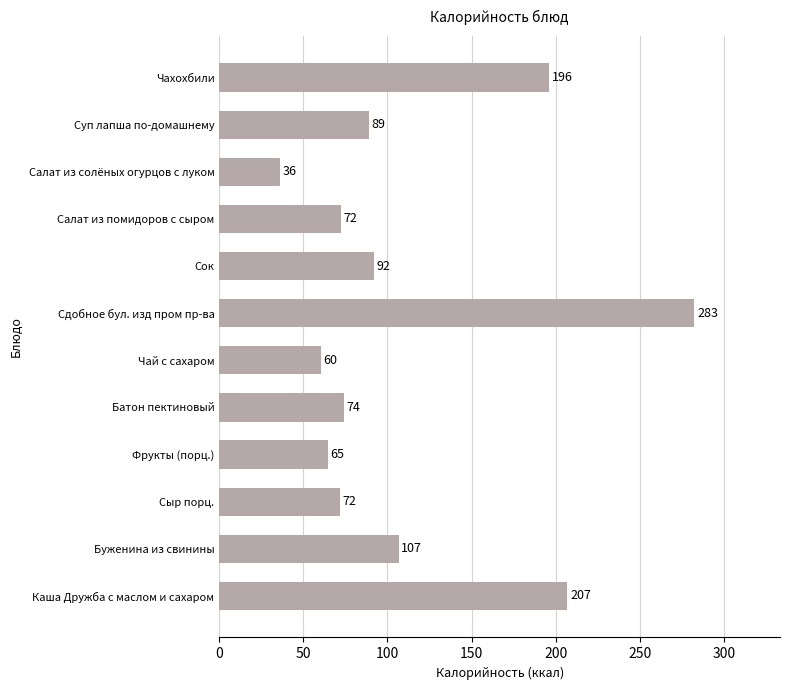

How many data points are above 88?

6